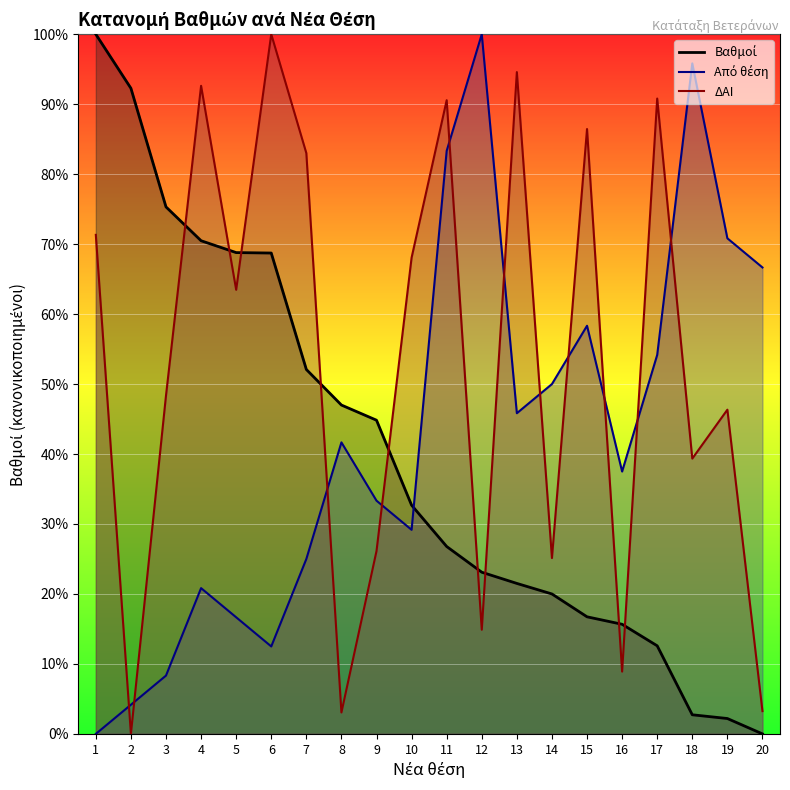

What are all the series names shown in the legend?

Βαθμοί, Από θέση, ΔΑΙ